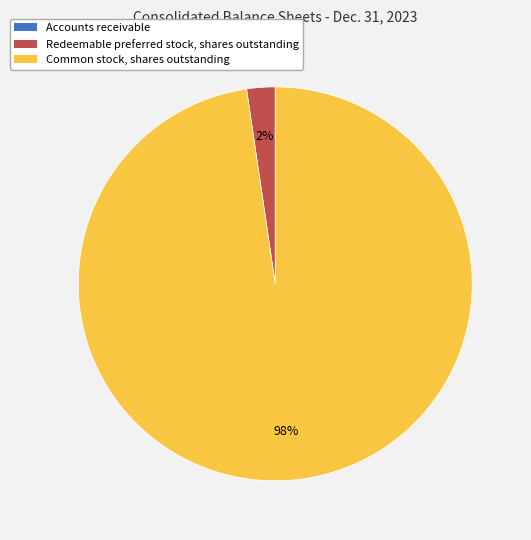

Do Common stock, shares outstanding and Redeemable preferred stock, shares outstanding together represent more than half of the pie?

Yes